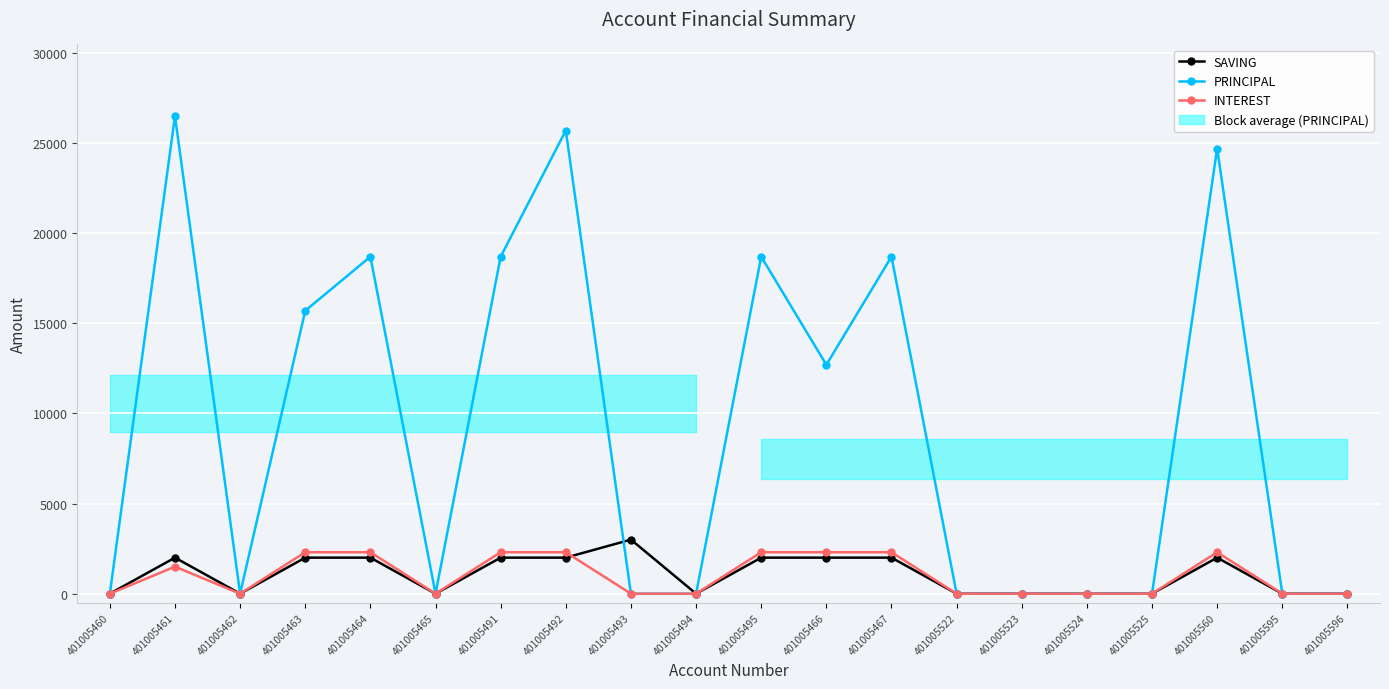

Reading left to right, extract all data points from this chart.

SAVING: 401005460=0	401005461=2000	401005462=0	401005463=2000	401005464=2000	401005465=0	401005491=2000	401005492=2000	401005493=3000	401005494=0	401005495=2000	401005466=2000	401005467=2000	401005522=0	401005523=0	401005524=0	401005525=0	401005560=2000	401005595=0	401005596=0
PRINCIPAL: 401005460=0	401005461=26500	401005462=0	401005463=15700	401005464=18700	401005465=0	401005491=18700	401005492=25700	401005493=0	401005494=0	401005495=18700	401005466=12700	401005467=18700	401005522=0	401005523=0	401005524=0	401005525=0	401005560=24700	401005595=0	401005596=0
INTEREST: 401005460=0	401005461=1500	401005462=0	401005463=2300	401005464=2300	401005465=0	401005491=2300	401005492=2300	401005493=0	401005494=0	401005495=2300	401005466=2300	401005467=2300	401005522=0	401005523=0	401005524=0	401005525=0	401005560=2300	401005595=0	401005596=0